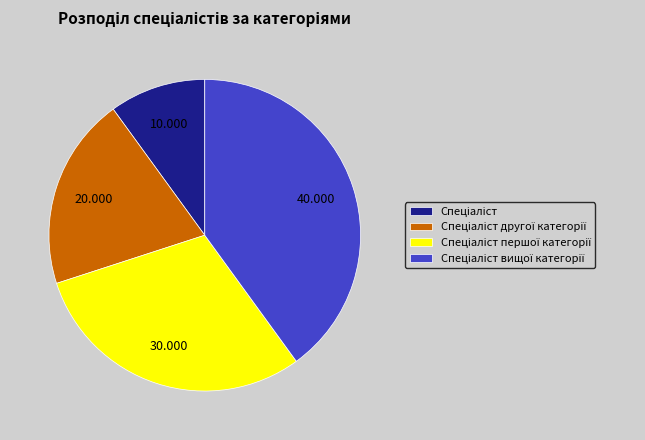

Is there any slice that represents more than half of the pie?

No